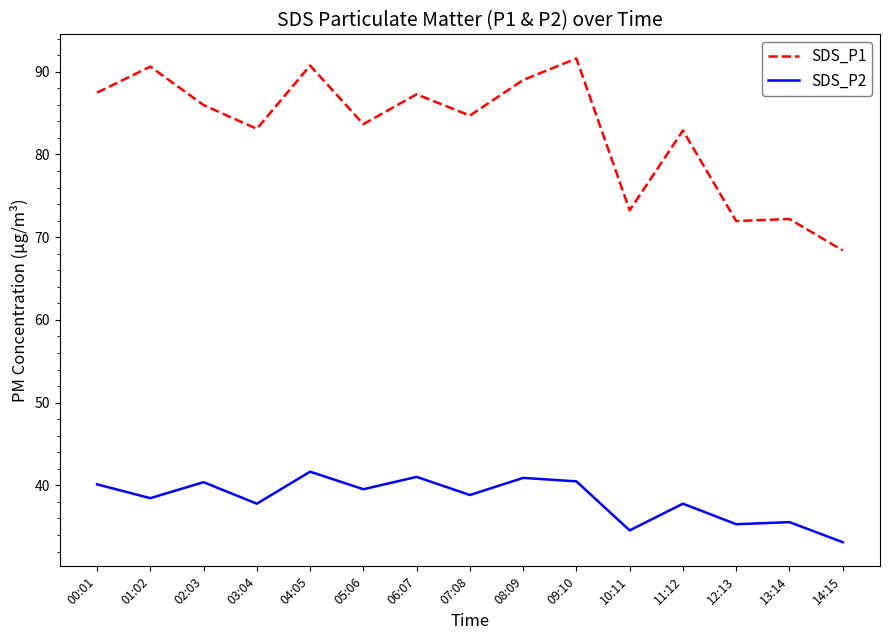

Which series has the largest total across all categories?

SDS_P1